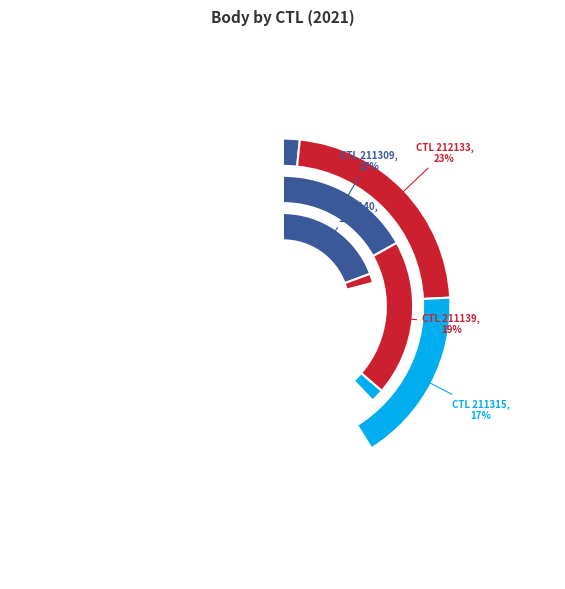

To the nearest percent, what is the combined percentage of 211140 and 211139?

39%